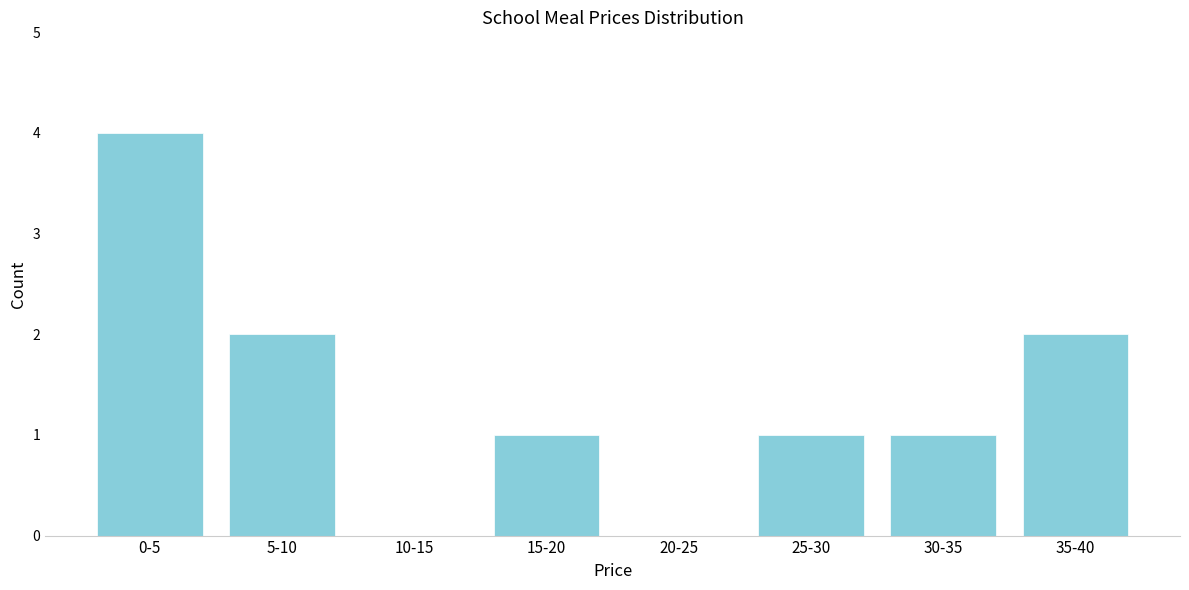

Reading right to left, transcribe all the data shown in this chart.

35-40=2	30-35=1	25-30=1	20-25=0	15-20=1	10-15=0	5-10=2	0-5=4